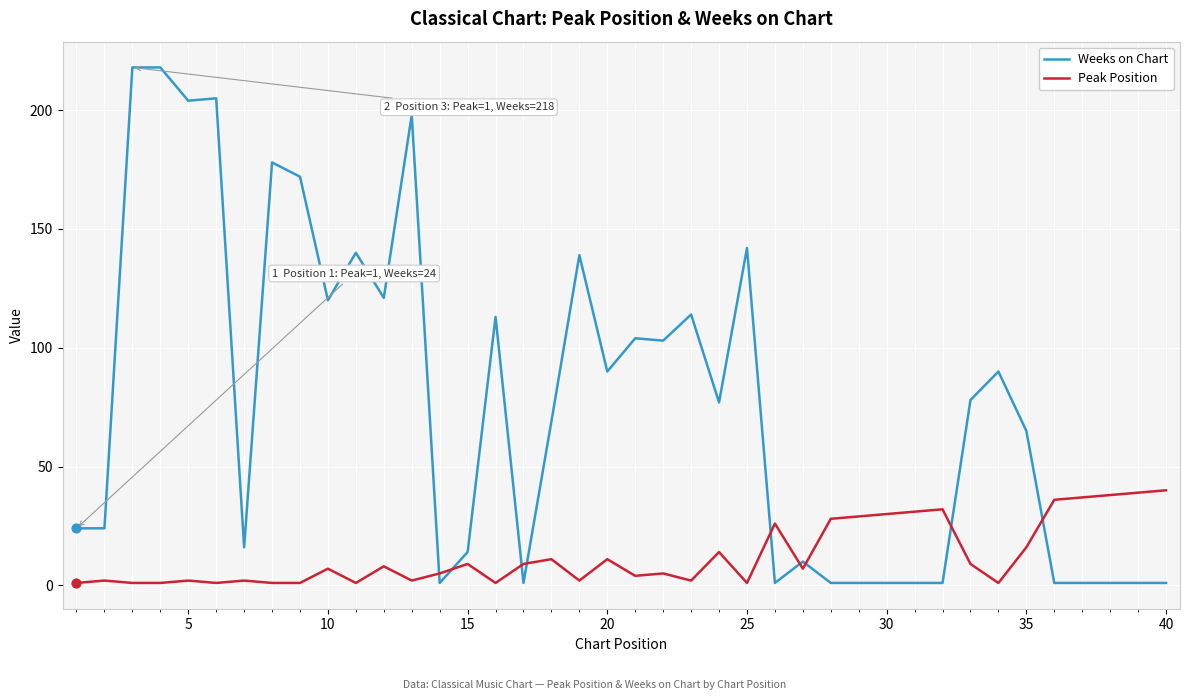

Which series has the largest range (max minus min)?

Weeks on Chart